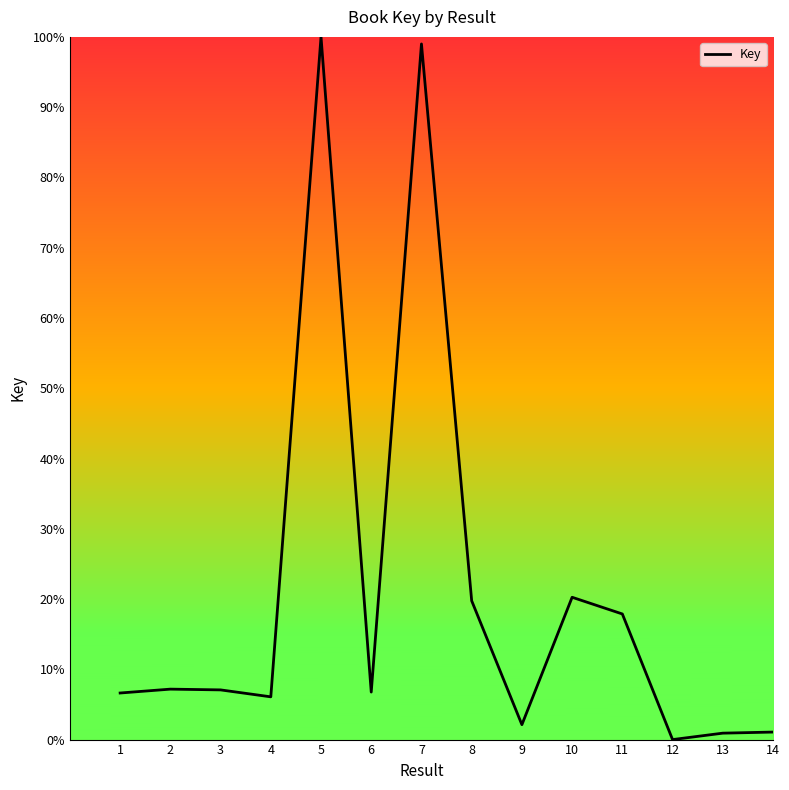

At which category does the chart reach its minimum across all series?

12